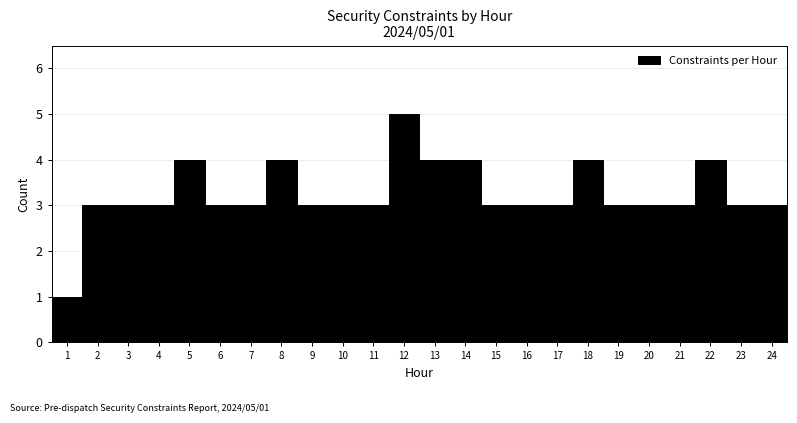

Over which range of the x-axis is the bar tallest?

11.5 to 12.5